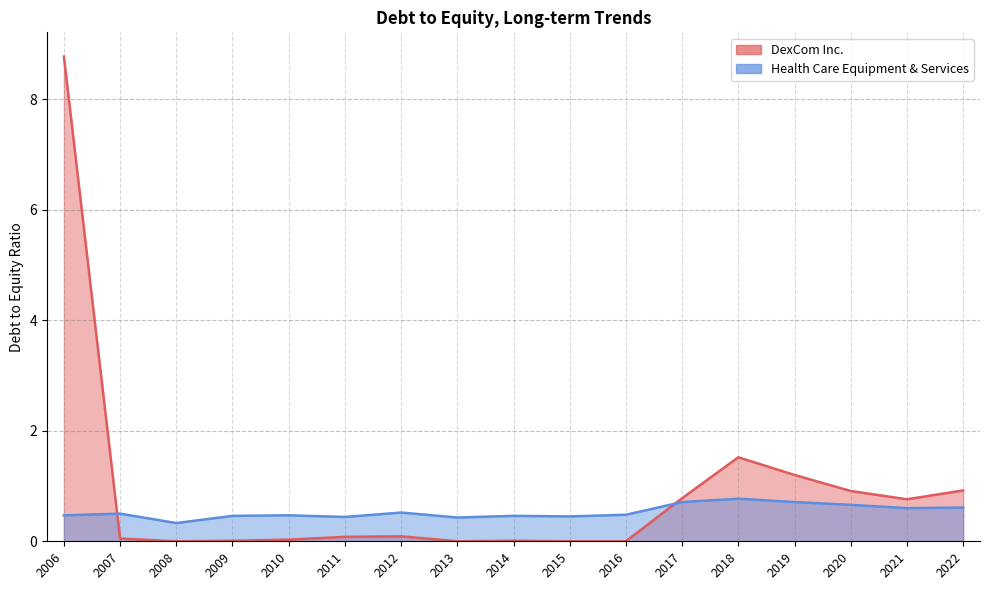

At which label is DexCom Inc. closest to 4?

2018